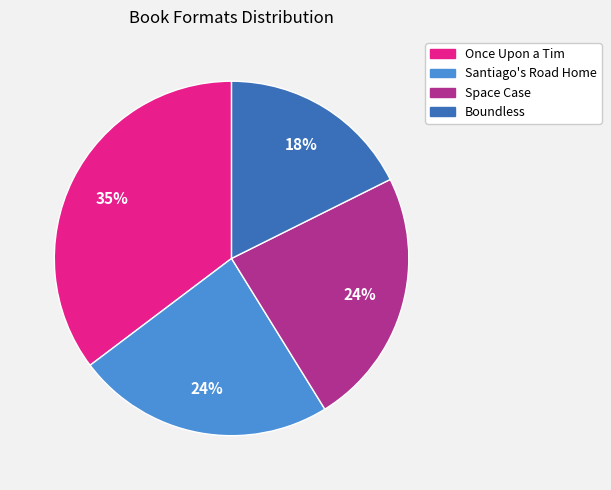

Which has a higher value, Santiago's Road Home or Boundless?

Santiago's Road Home